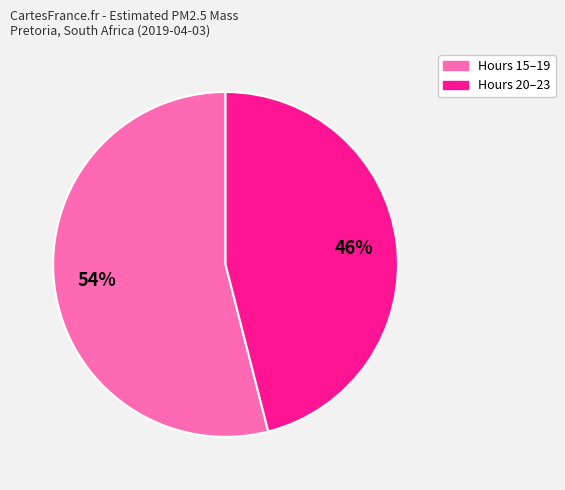

Is there any slice that represents more than half of the pie?

Yes